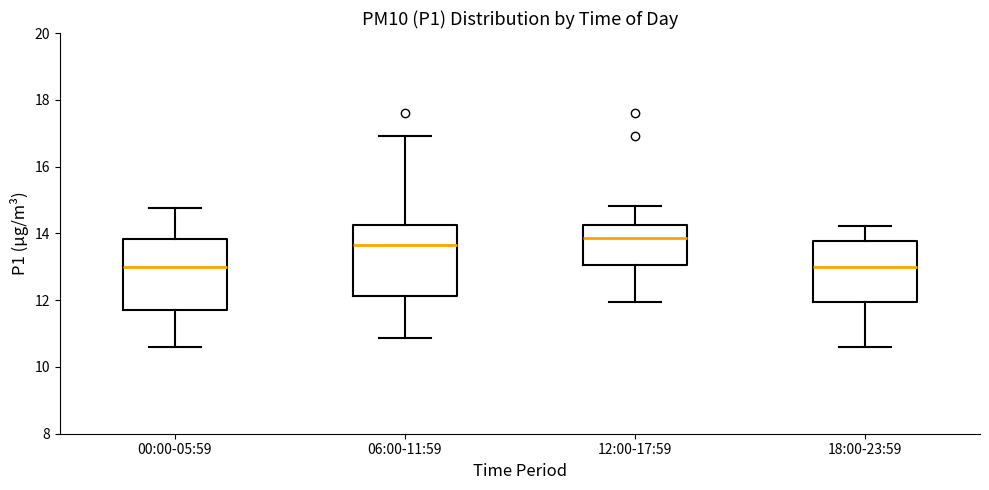

Reading left to right, read every box against the y-axis: the position of its median line, the range the box covers, and the ends of its whiskers. The values are not printed on the chart, so give them approximately, as read against the axis.

00:00-05:59: median 13.0, box 11.6 to 13.8, whiskers 10.6 to 14.8
06:00-11:59: median 13.6, box 12.2 to 14.2, whiskers 10.8 to 17.0
12:00-17:59: median 13.8, box 13.0 to 14.2, whiskers 12.0 to 14.8
18:00-23:59: median 13.0, box 12.0 to 13.8, whiskers 10.6 to 14.2